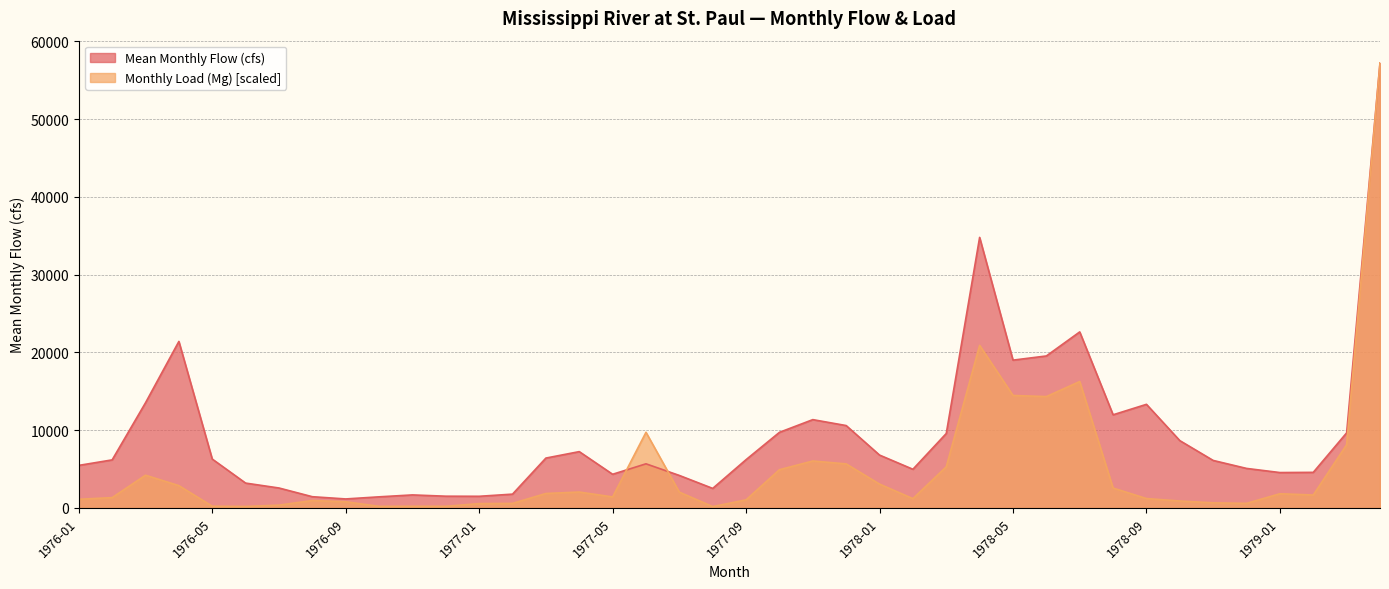

What is the label of the 2nd point from the left?

1976-02